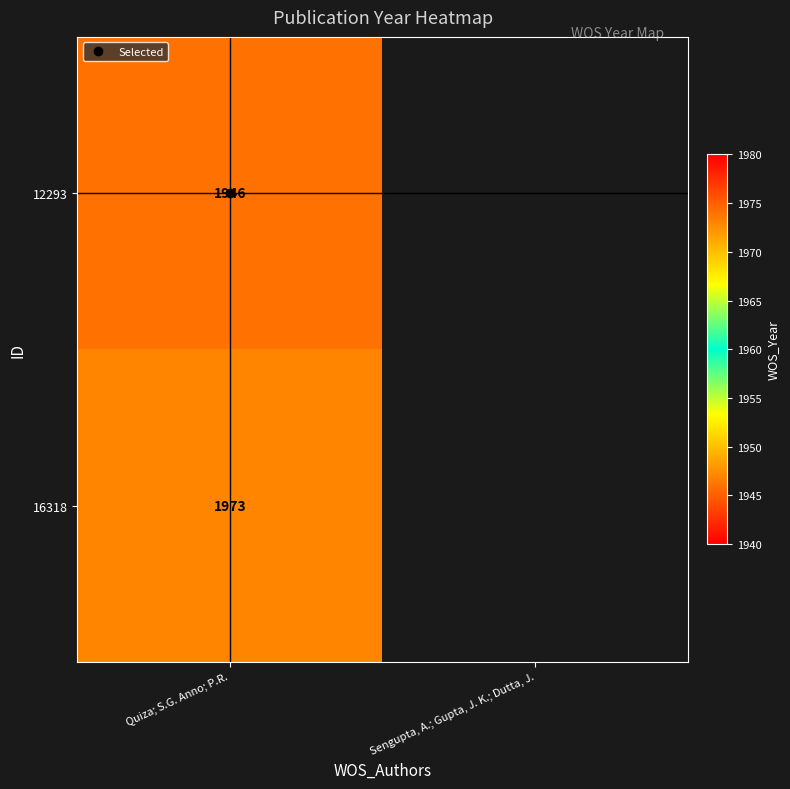

At how many categories does at least one series exceed 1950?

1